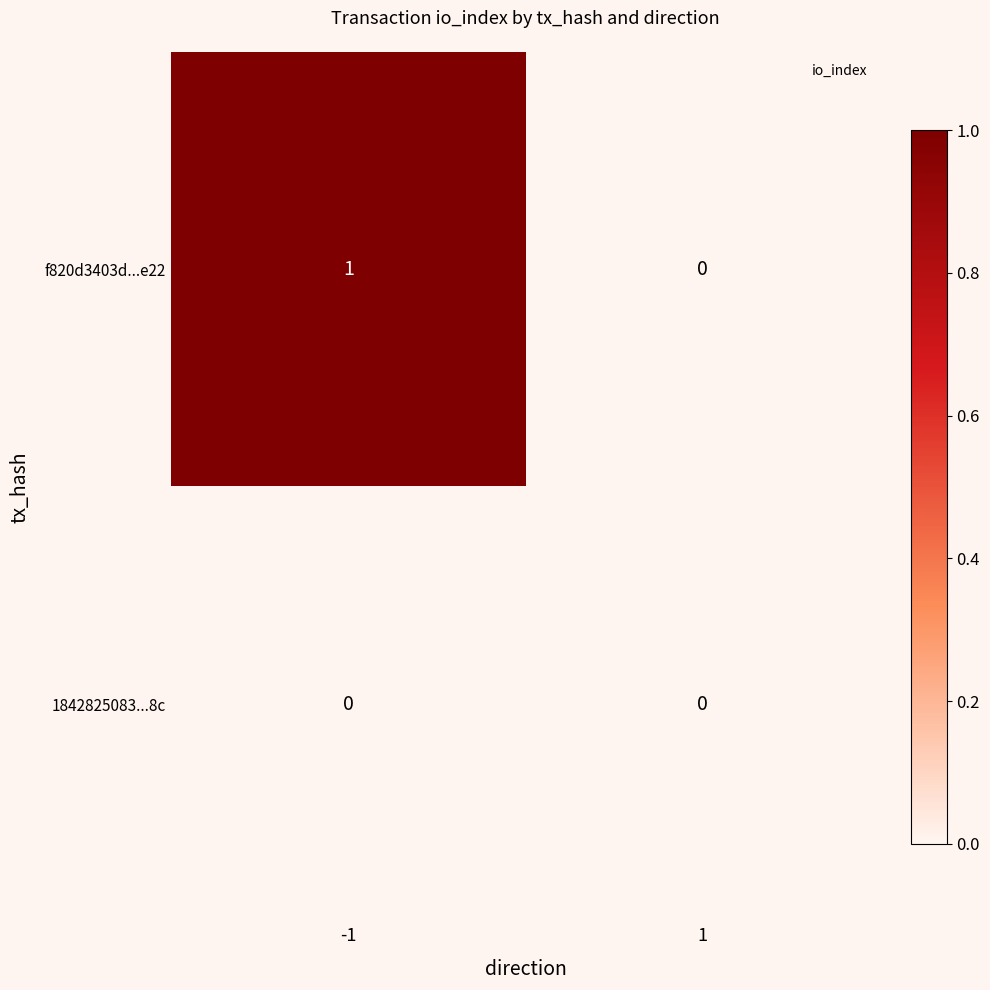

At which category is the sum across all series the highest?

-1